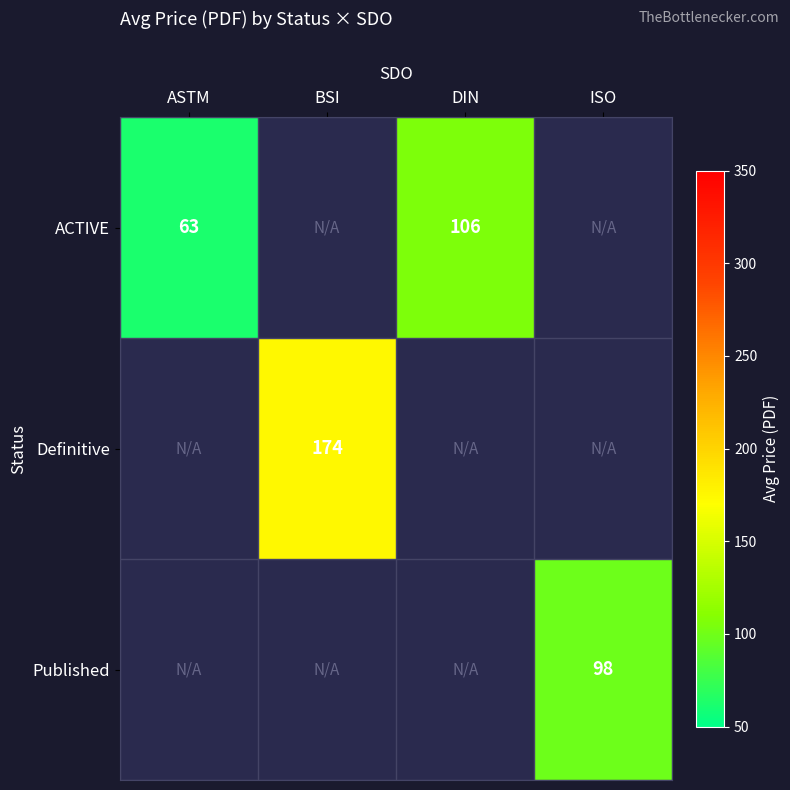

True or false: Published has a value of 54 at ISO.

False